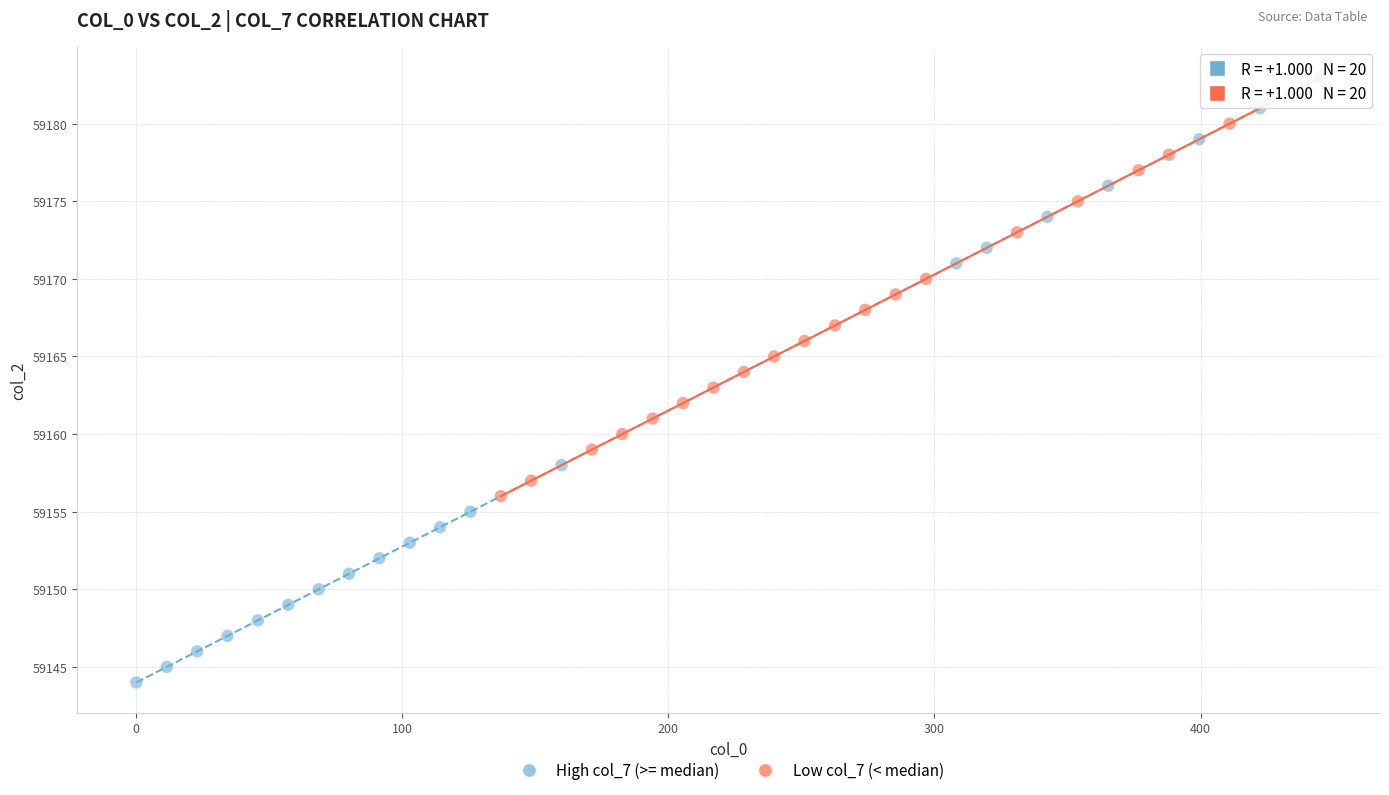

Which series contains the highest Y value?

Low col_7 (< median)